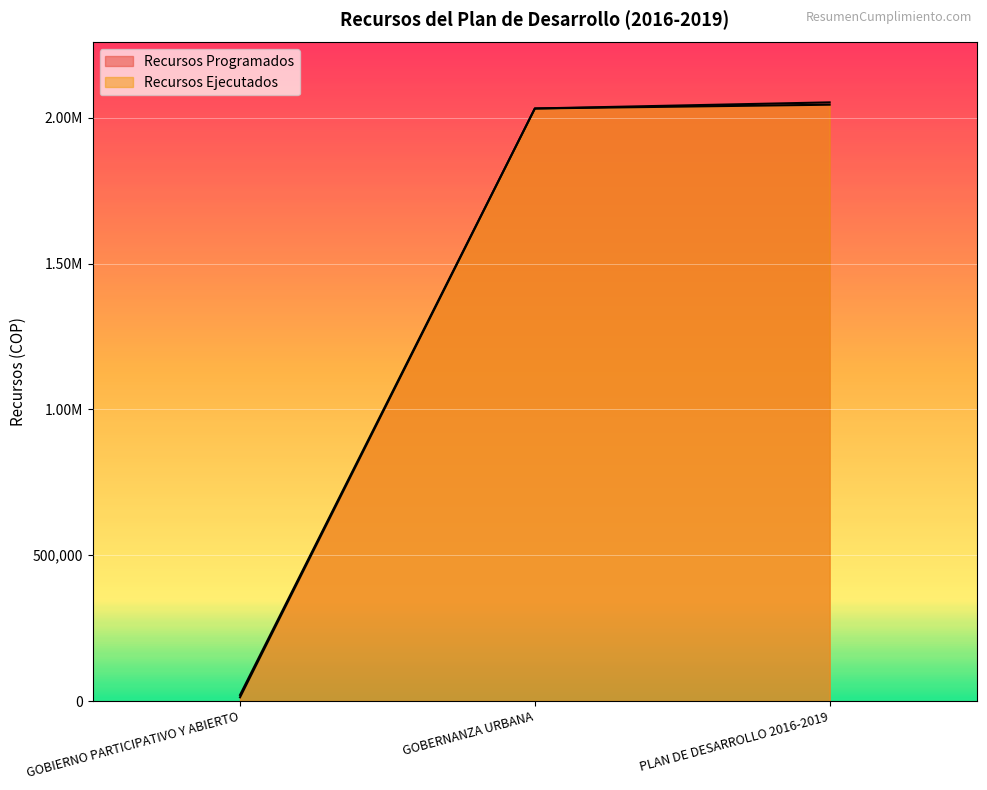

Which has a higher value, PLAN DE DESARROLLO 2016-2019 or GOBERNANZA URBANA?

PLAN DE DESARROLLO 2016-2019